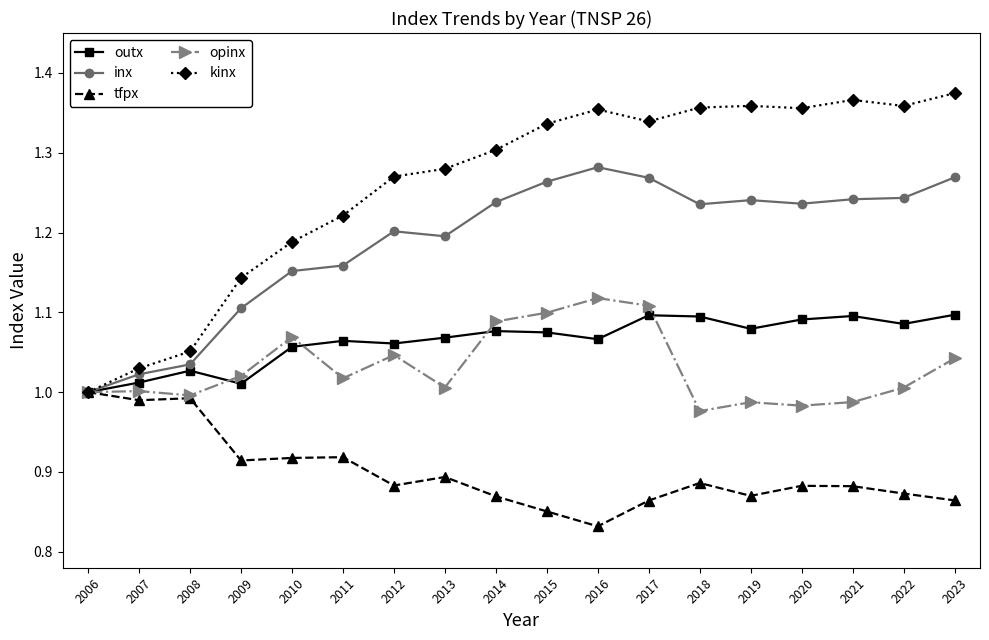

Does the chart display data point markers on the line(s)?

Yes